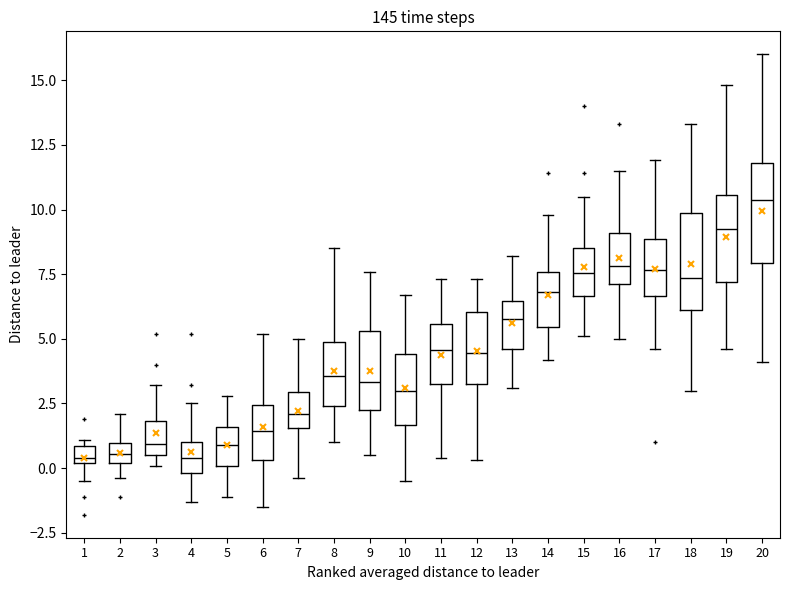

Where does the upper whisker of the box at x = 16 end on the y-axis? The values are not printed on the chart, so give them approximately, as read against the axis.

11.5